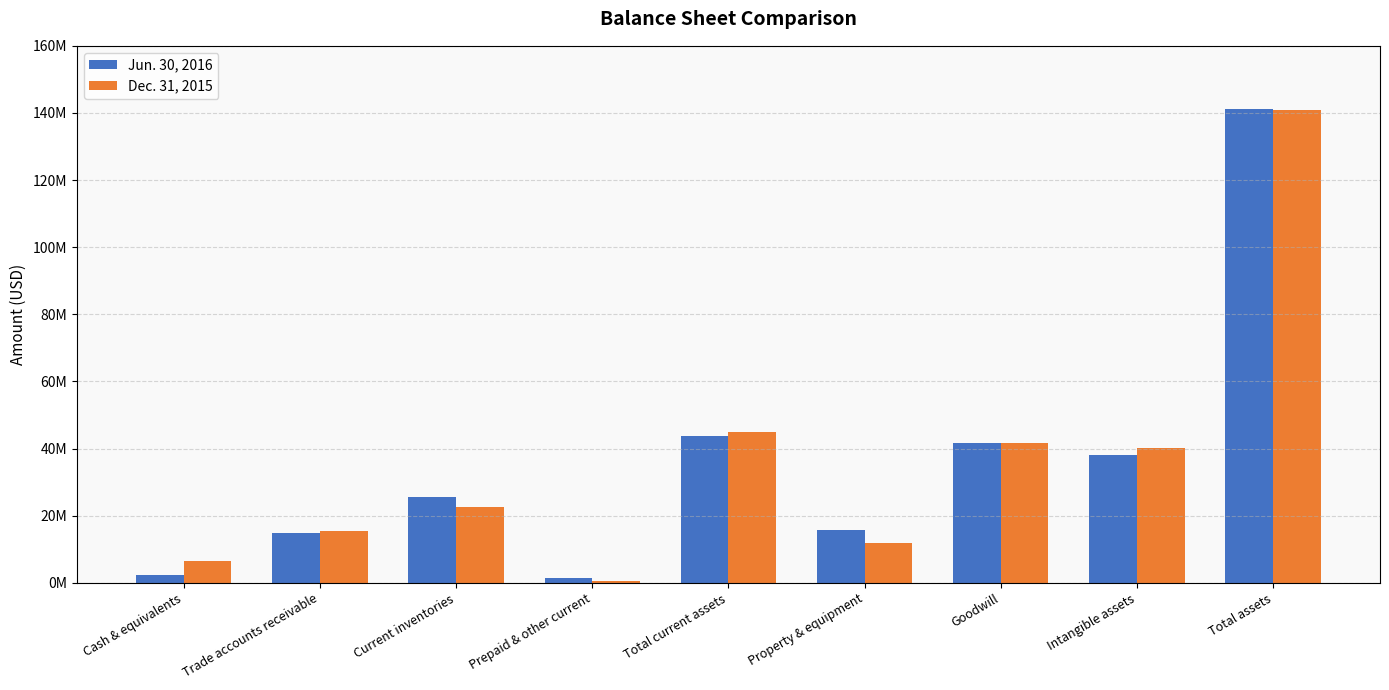

What are all the series names shown in the legend?

Jun. 30, 2016, Dec. 31, 2015